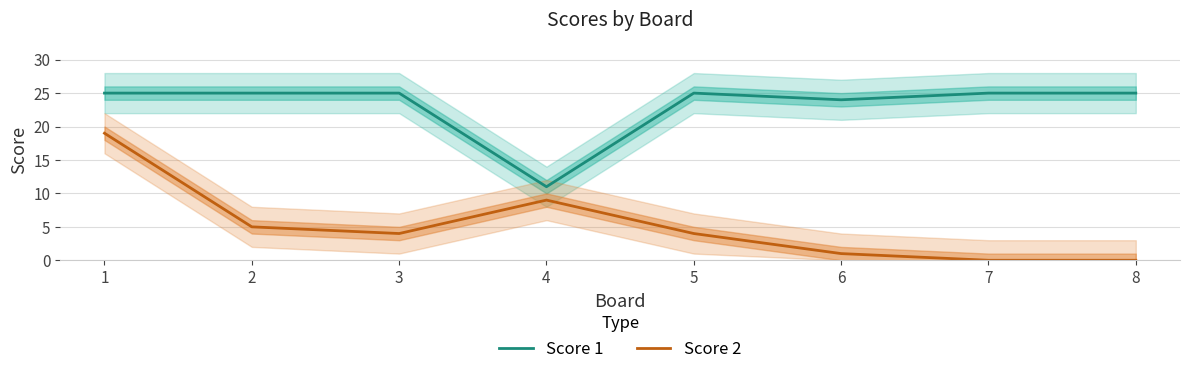

Reading left to right, transcribe all the data shown in this chart.

Score 1: 1=25	2=25	3=25	4=11	5=25	6=24	7=25	8=25
Score 2: 1=19	2=5	3=4	4=9	5=4	6=1	7=0	8=0